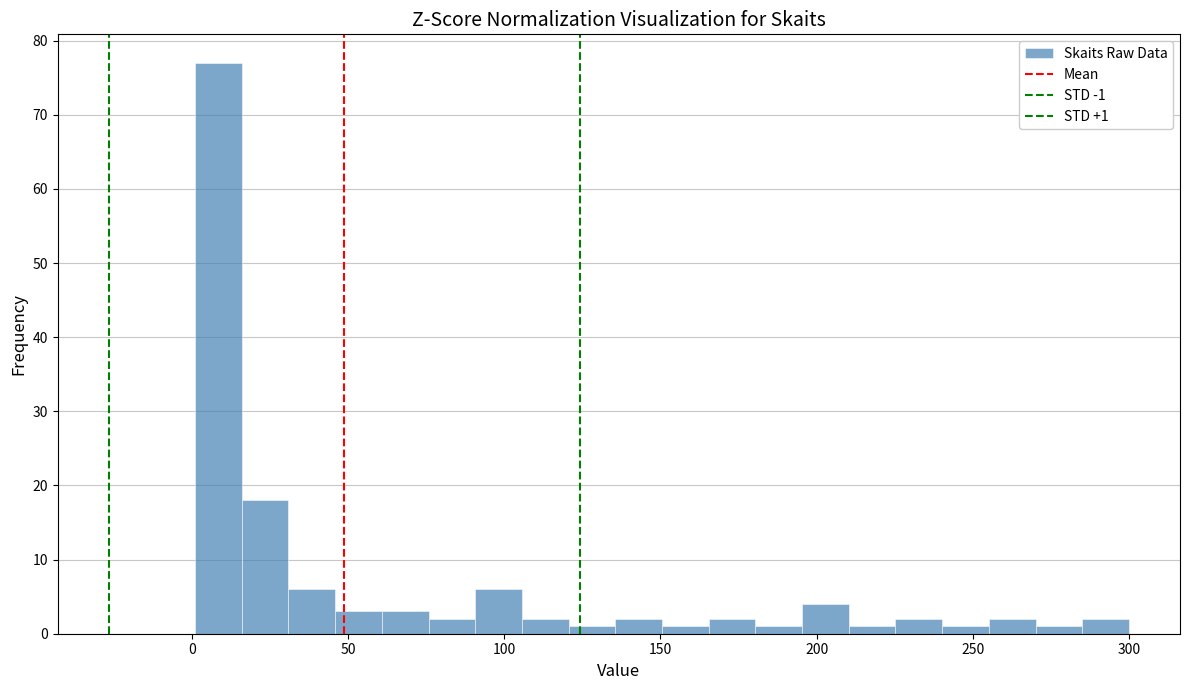

Read against the x-axis, roughly where is the centre of the tallest bar?

10